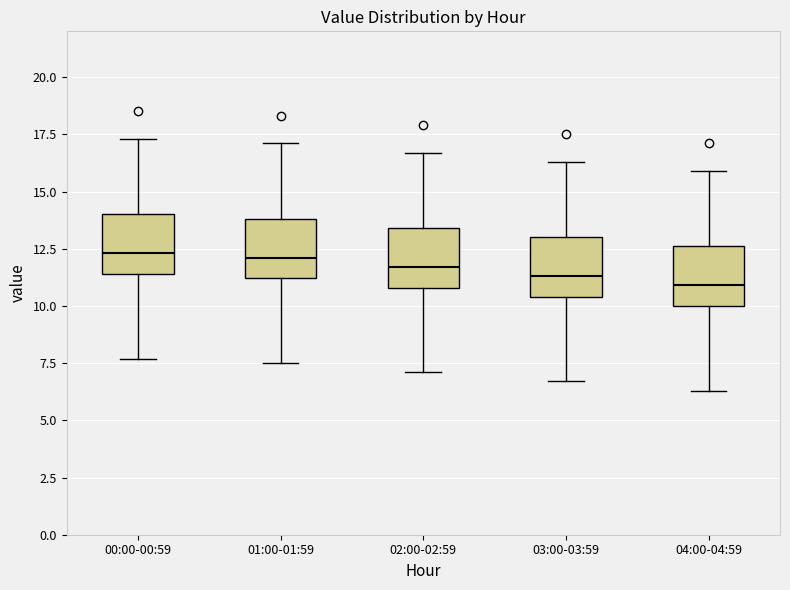

Where is the lower edge of the box for 02:00-02:59 on the y-axis? The values are not printed on the chart, so give them approximately, as read against the axis.

11.0